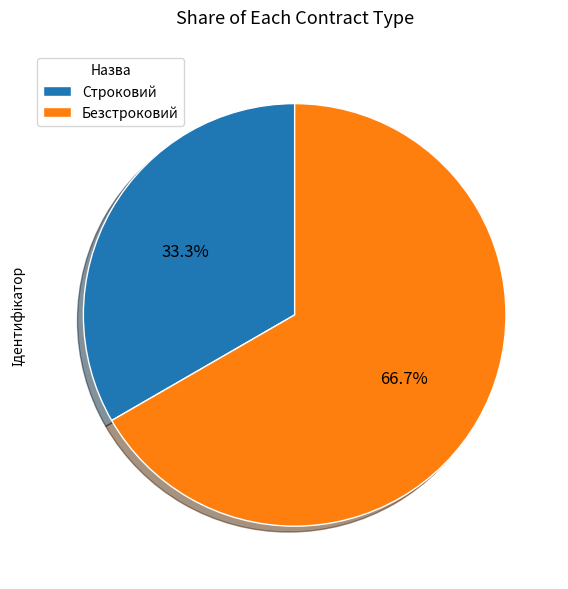

To the nearest percent, what is the average slice percentage?

50%